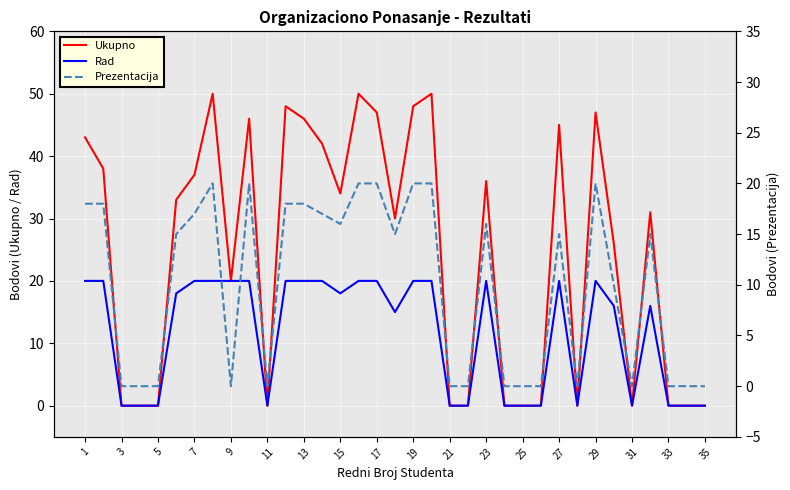

True or false: Ukupno and Prezentacija cross at least once.

False